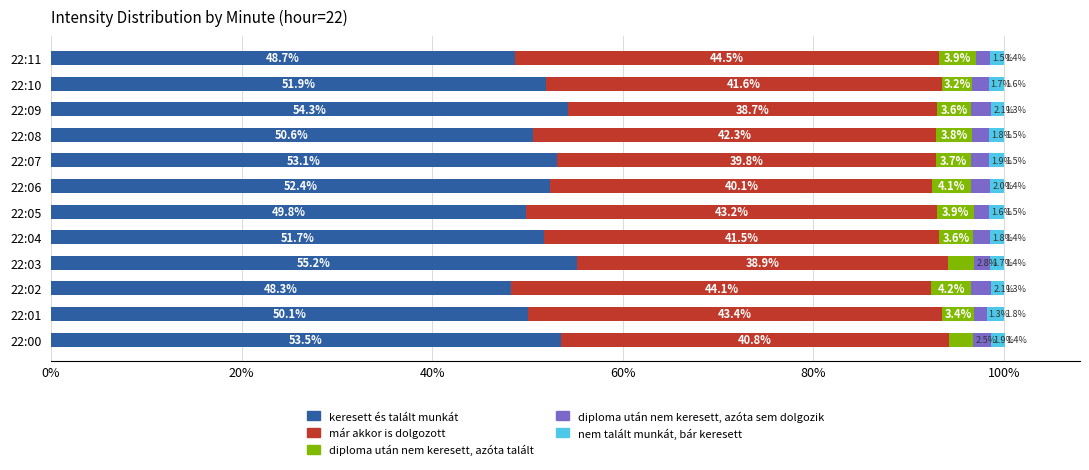

At which category is the sum across all series the highest?

22:00